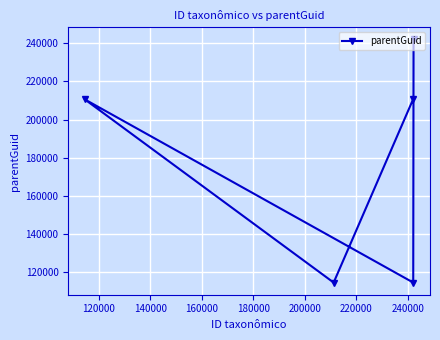

What is the sum of all values?

892267